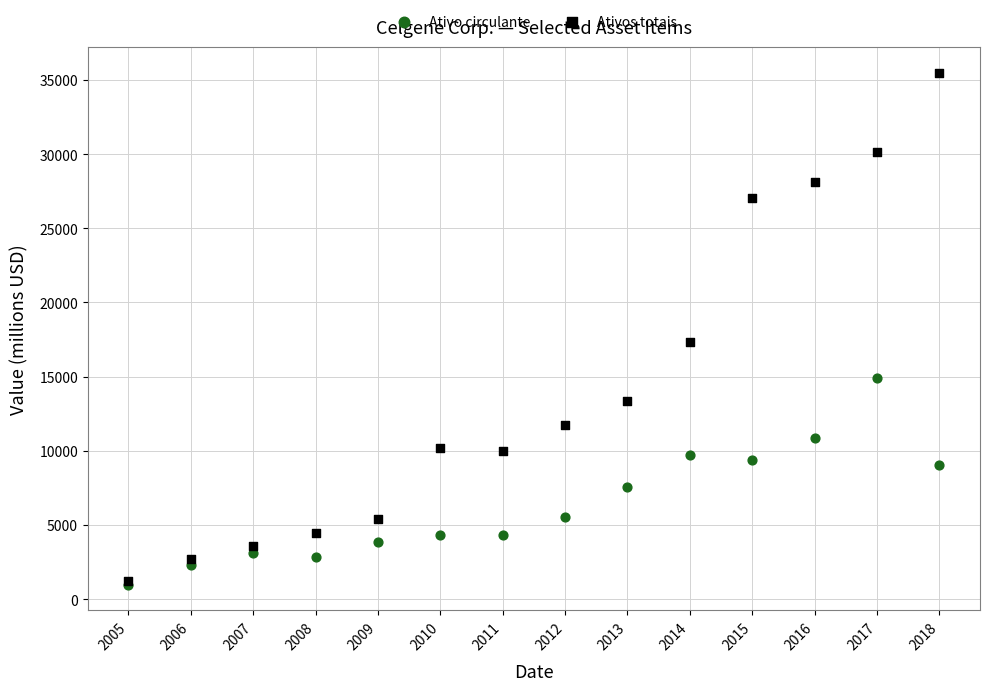

In the Ativos totais series, what Y value is closest to 18363?

17340